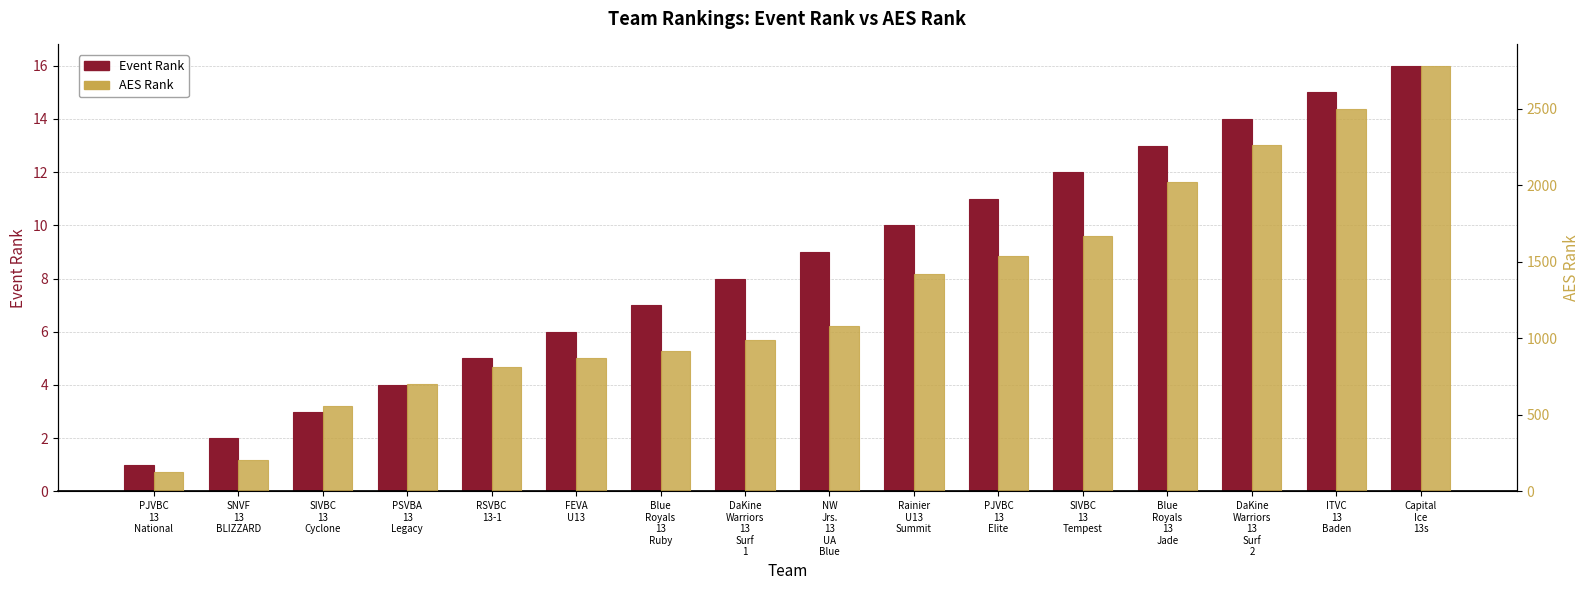

At which category is the sum across all series the highest?

Capital
Ice
13s